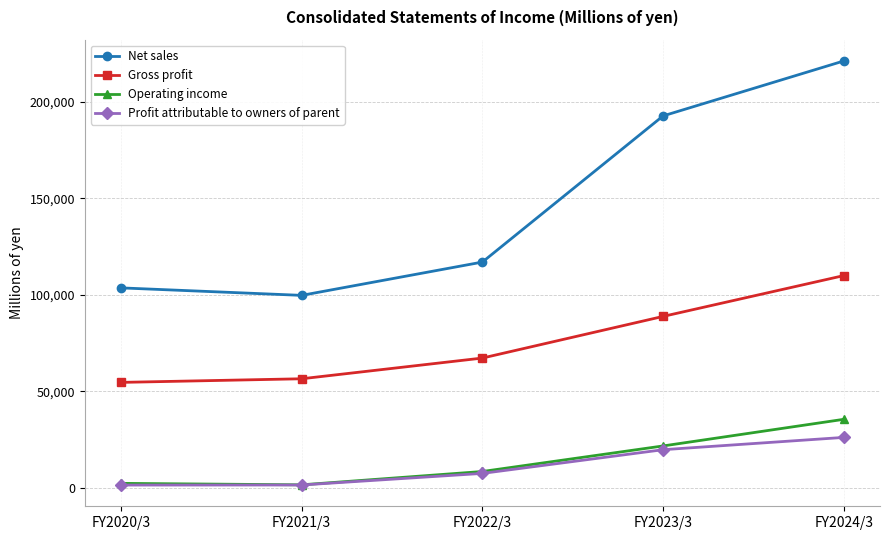

At how many categories does at least one series exceed 202690?

1